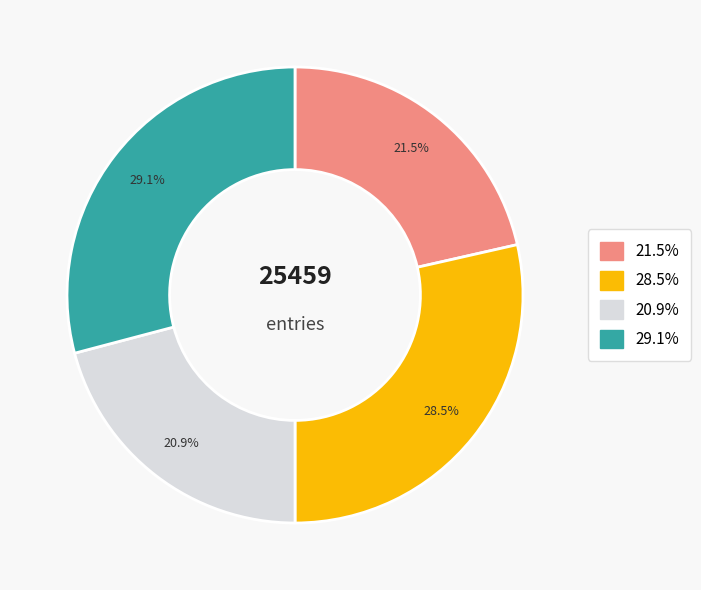

Is there a majority slice in this chart?

No